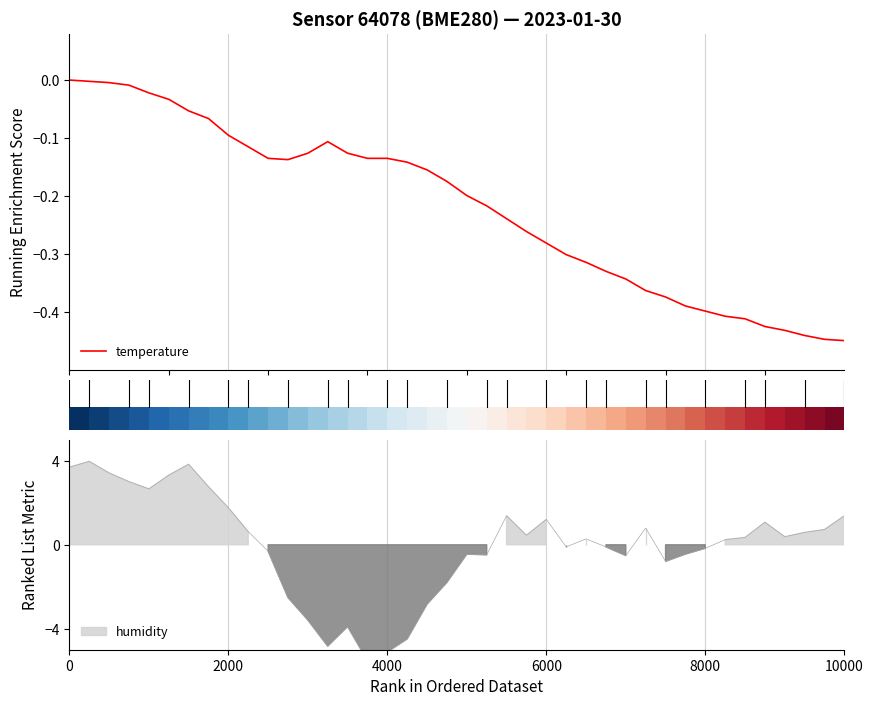

How many points are higher than both their immediate neighbors (excluding endpoints)?

1